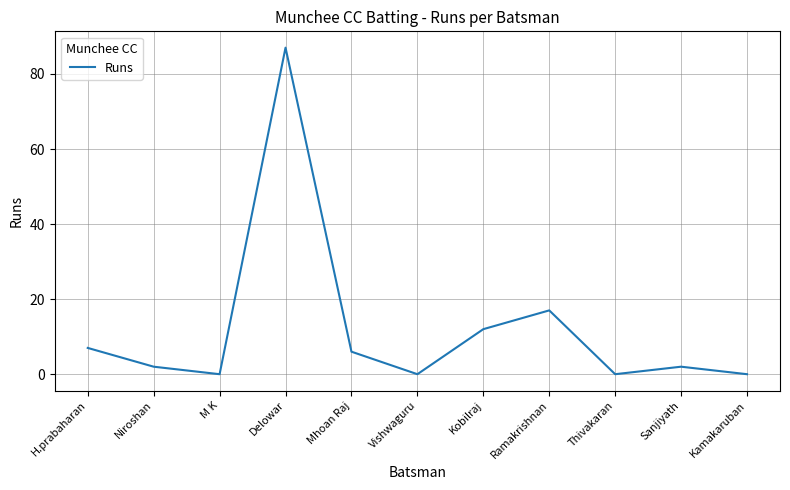

At which label is the value closest to 43?

Ramakrishnan